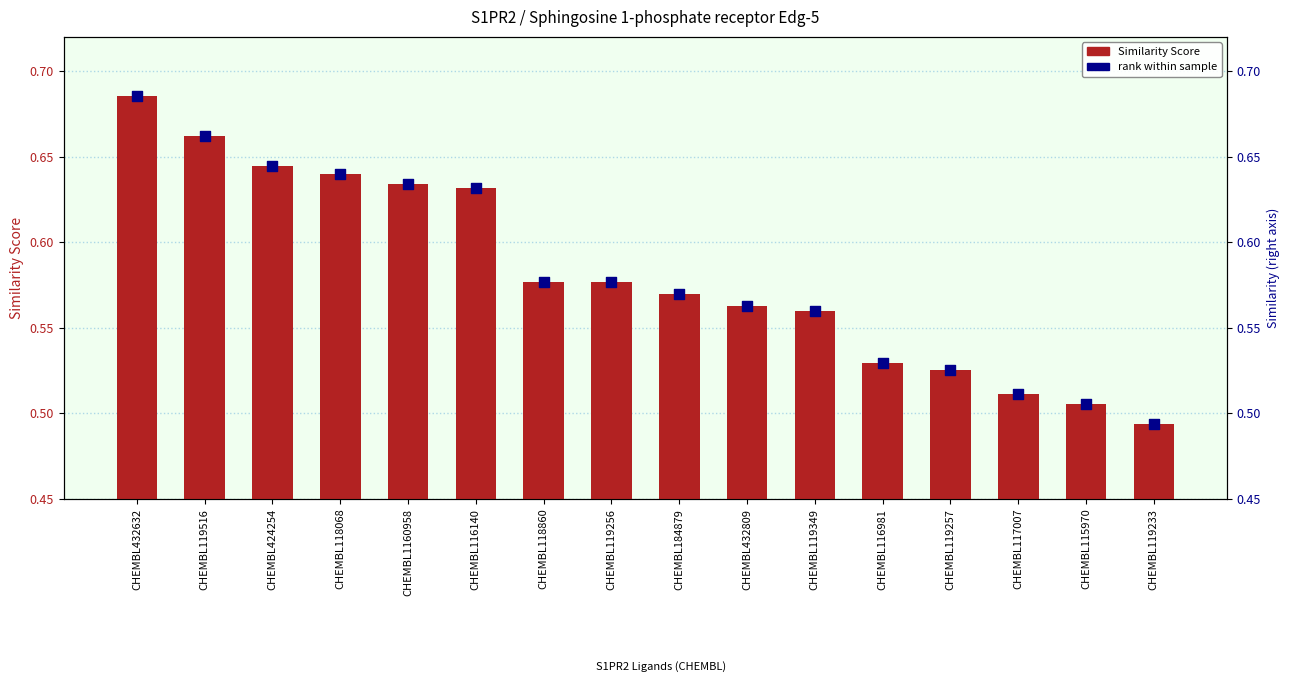

Which series has the largest Y range (max minus min)?

Similarity Score